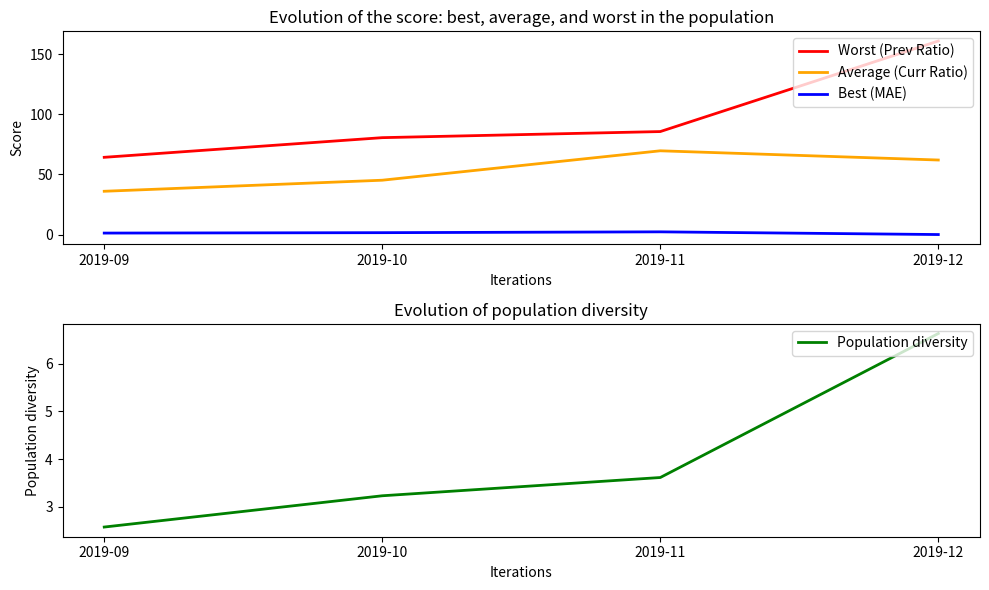

Reading left to right, list all the values displayed in this chart.

Worst (Prev Ratio): 2019-09=64.2	2019-10=80.6	2019-11=85.7	2019-12=161.0
Average (Curr Ratio): 2019-09=36.0	2019-10=45.2	2019-11=69.7	2019-12=62.0
Best (MAE): 2019-09=1.2	2019-10=1.6	2019-11=2.2	2019-12=0.0
Population diversity: 2019-09=2.6	2019-10=3.2	2019-11=3.6	2019-12=6.6